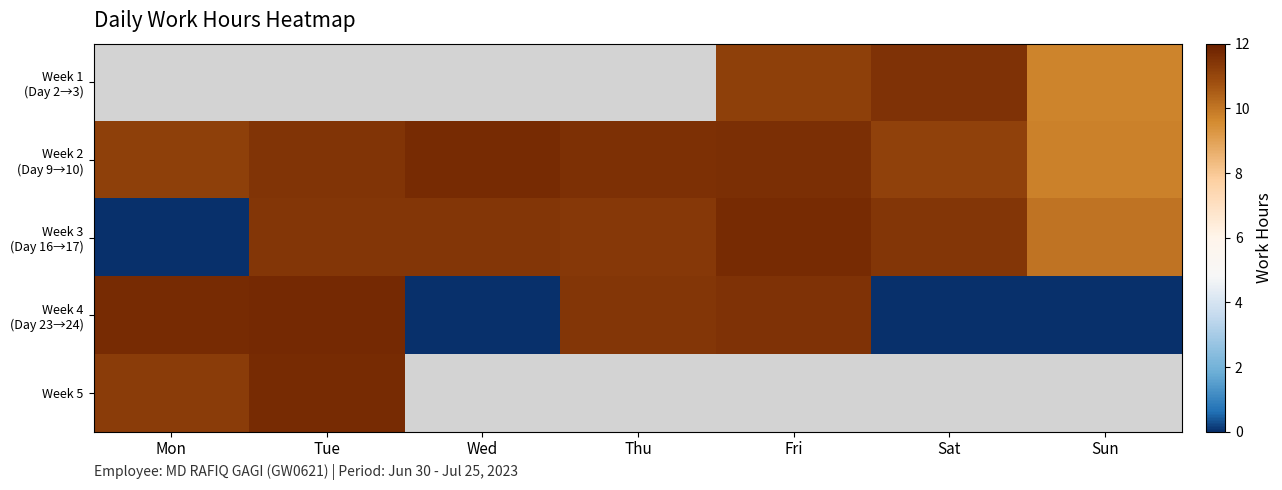

What is the difference between the Week 3 (Day 16→17) values at Sun and Wed?

1.4